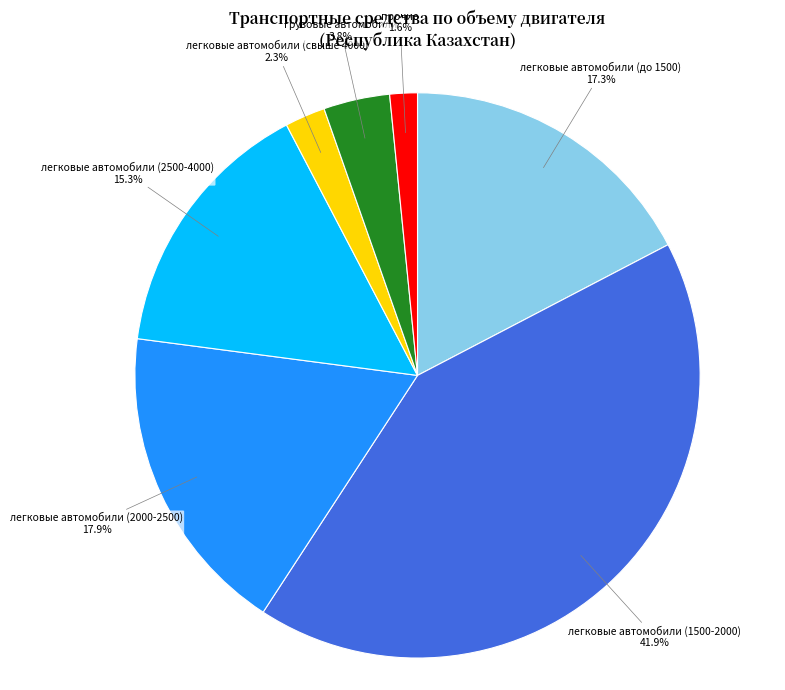

What is the ratio of the value at легковые автомобили (до 1500) to the value at легковые автомобили (2500-4000)?

1.1